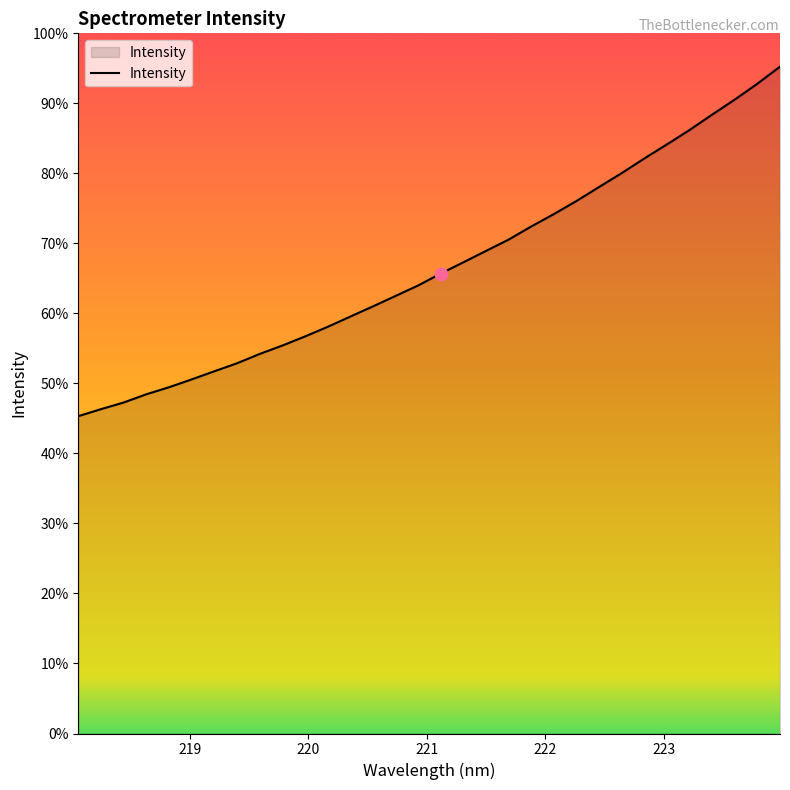

Does the chart have visible grid lines?

No